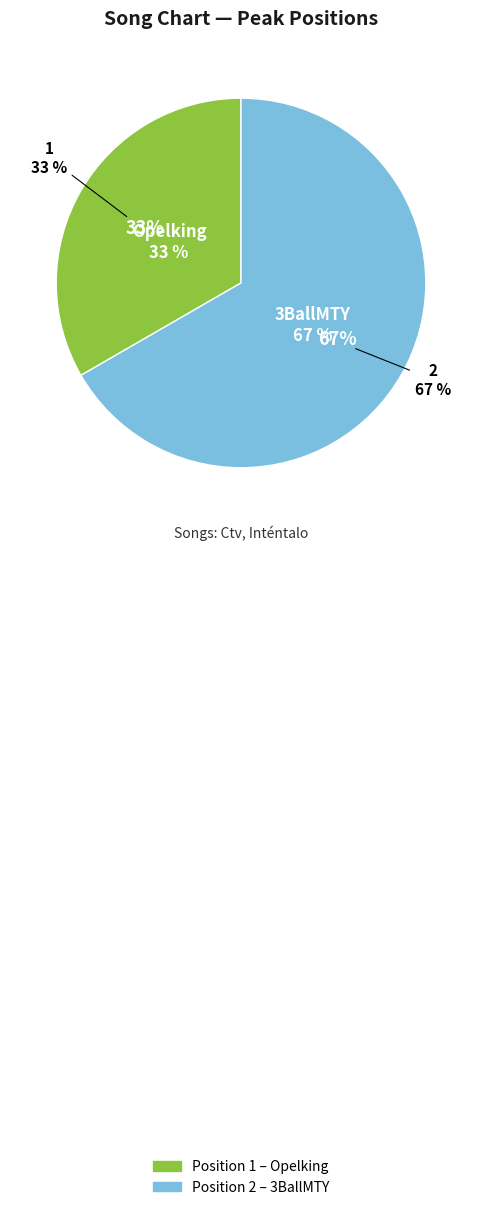

Approximately how many times larger is the value at 1 compared to 2?

0.5